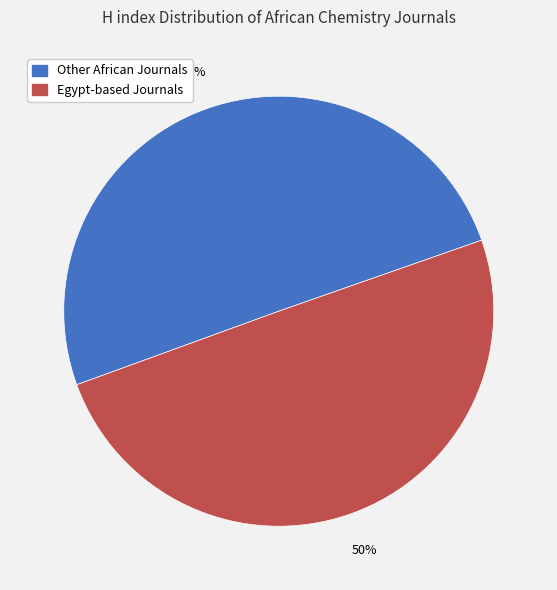

To the nearest percent, what is the average slice percentage?

50%